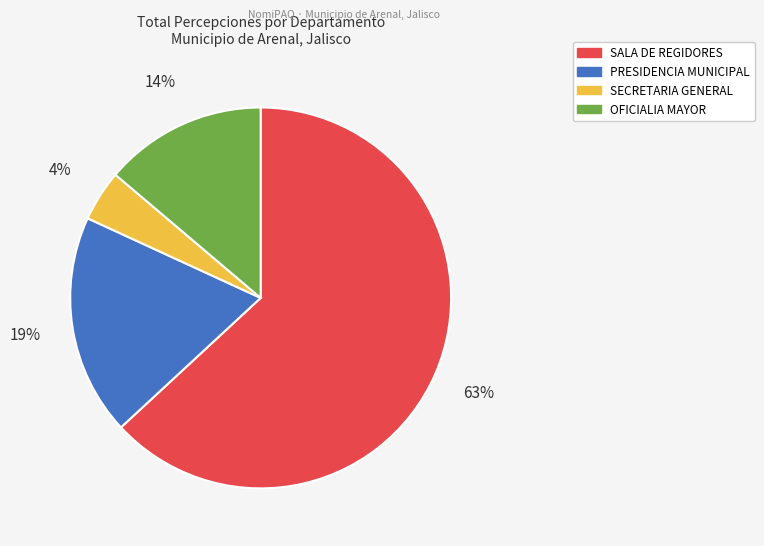

Do OFICIALIA MAYOR and SALA DE REGIDORES together represent more than half of the pie?

Yes